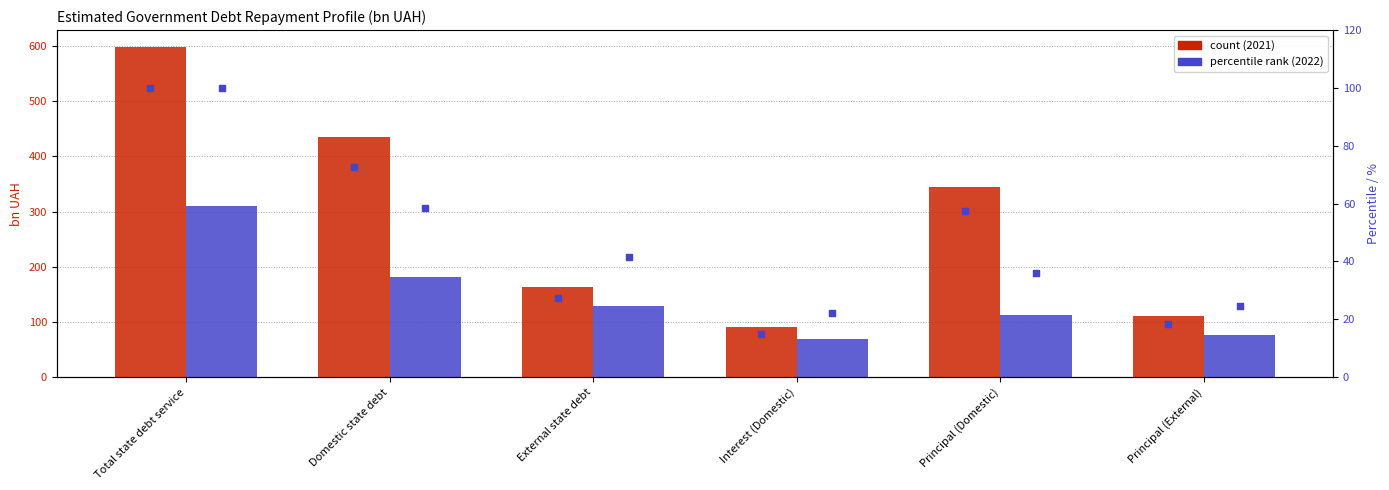

Is the value of 2021 Annual at Principal (Domestic) greater than the value of 2022 Annual at Principal (External)?

Yes